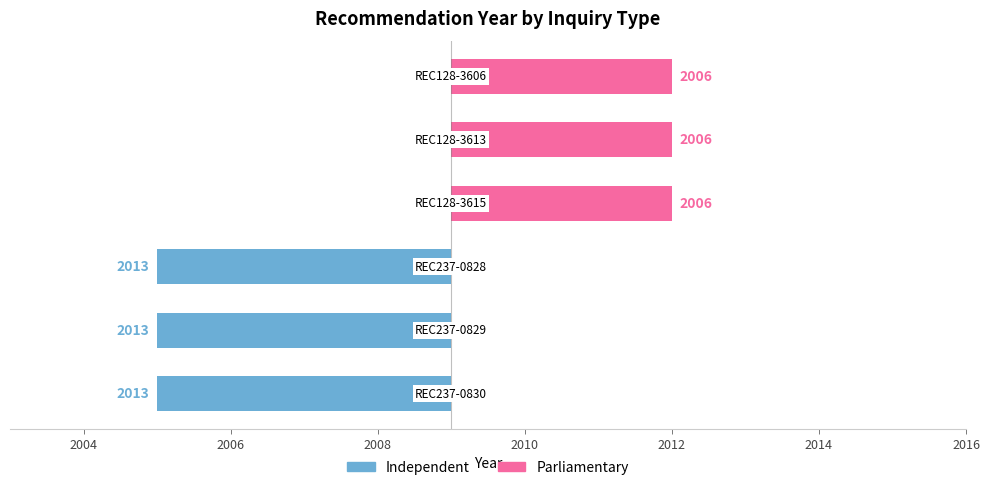

How many groups of bars are there?

6